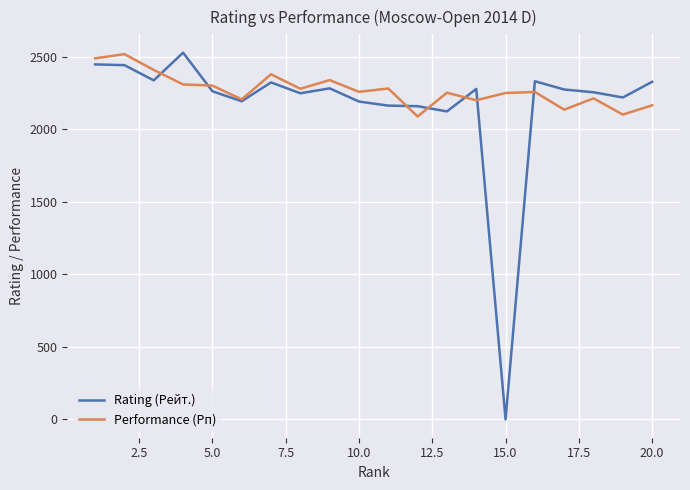

What is the greatest value displayed?

2528